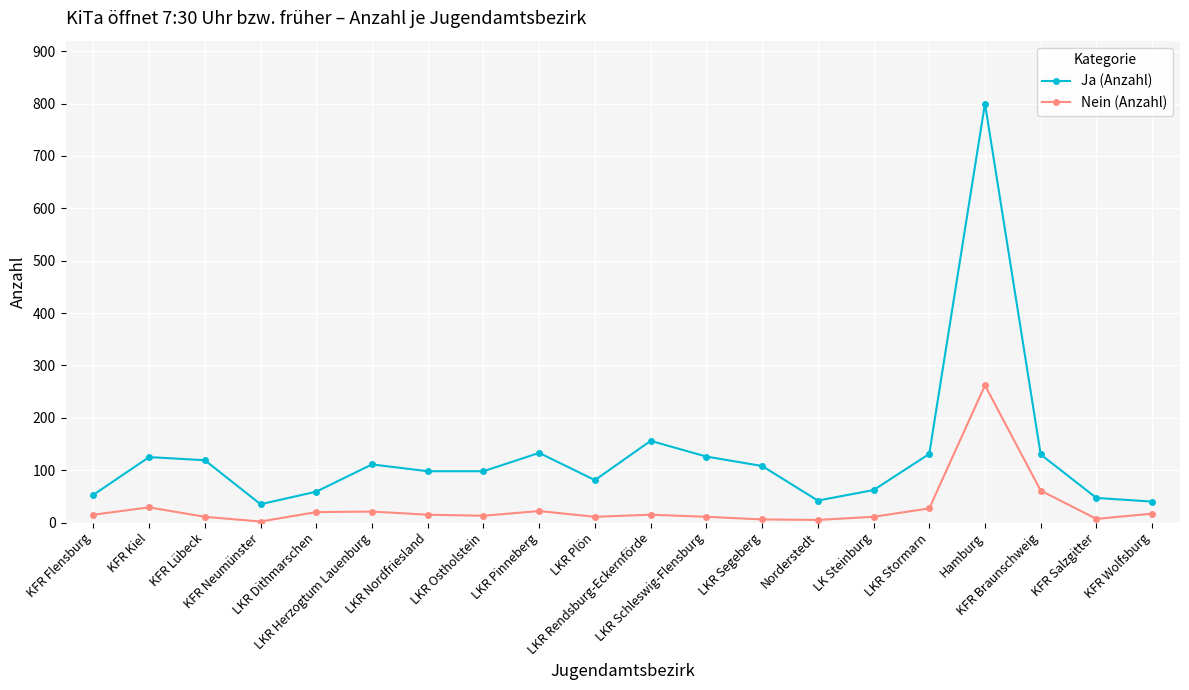

At how many categories does at least one series exceed 620?

1